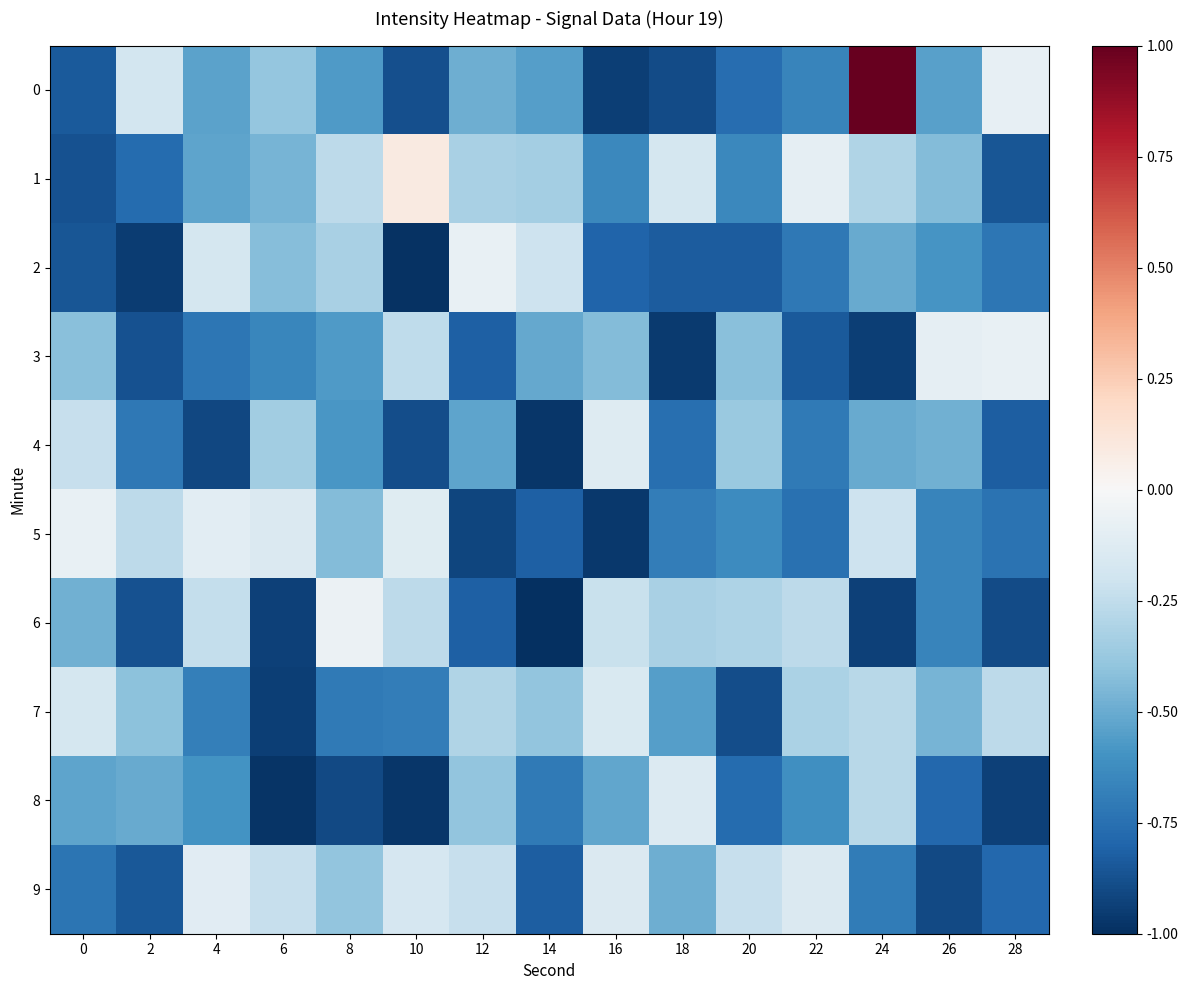

Reading left to right, what are all the values shown in this chart?

0: 0=-0.8	2=-0.2	4=-0.5	6=-0.4	8=-0.6	10=-0.9	12=-0.5	14=-0.5	16=-0.9	18=-0.9	20=-0.8	22=-0.7	24=1.0	26=-0.5	28=-0.1
1: 0=-0.9	2=-0.8	4=-0.5	6=-0.5	8=-0.3	10=0.1	12=-0.3	14=-0.3	16=-0.6	18=-0.2	20=-0.6	22=-0.1	24=-0.3	26=-0.4	28=-0.9
2: 0=-0.9	2=-0.9	4=-0.2	6=-0.4	8=-0.3	10=-1.0	12=-0.1	14=-0.2	16=-0.8	18=-0.8	20=-0.8	22=-0.7	24=-0.5	26=-0.6	28=-0.7
3: 0=-0.4	2=-0.9	4=-0.7	6=-0.7	8=-0.6	10=-0.3	12=-0.8	14=-0.5	16=-0.4	18=-1.0	20=-0.4	22=-0.8	24=-0.9	26=-0.1	28=-0.1
4: 0=-0.2	2=-0.7	4=-0.9	6=-0.3	8=-0.6	10=-0.9	12=-0.5	14=-1.0	16=-0.1	18=-0.8	20=-0.4	22=-0.7	24=-0.5	26=-0.5	28=-0.8
5: 0=-0.1	2=-0.3	4=-0.1	6=-0.1	8=-0.4	10=-0.1	12=-0.9	14=-0.8	16=-1.0	18=-0.7	20=-0.6	22=-0.7	24=-0.2	26=-0.7	28=-0.7
6: 0=-0.5	2=-0.9	4=-0.2	6=-0.9	8=-0.1	10=-0.3	12=-0.8	14=-1.0	16=-0.2	18=-0.3	20=-0.3	22=-0.3	24=-0.9	26=-0.7	28=-0.9
7: 0=-0.2	2=-0.4	4=-0.7	6=-0.9	8=-0.7	10=-0.7	12=-0.3	14=-0.4	16=-0.2	18=-0.6	20=-0.9	22=-0.3	24=-0.3	26=-0.5	28=-0.3
8: 0=-0.5	2=-0.5	4=-0.6	6=-1.0	8=-0.9	10=-1.0	12=-0.4	14=-0.7	16=-0.5	18=-0.1	20=-0.8	22=-0.6	24=-0.3	26=-0.8	28=-0.9
9: 0=-0.7	2=-0.9	4=-0.1	6=-0.2	8=-0.4	10=-0.2	12=-0.2	14=-0.8	16=-0.1	18=-0.5	20=-0.2	22=-0.1	24=-0.7	26=-0.9	28=-0.8